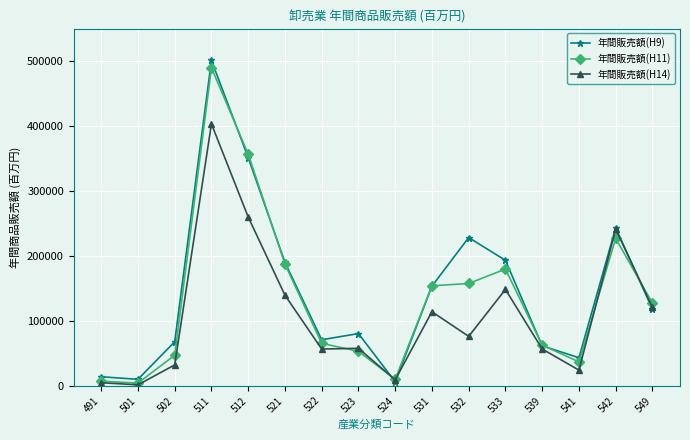

Which category has the highest value across all series?

511